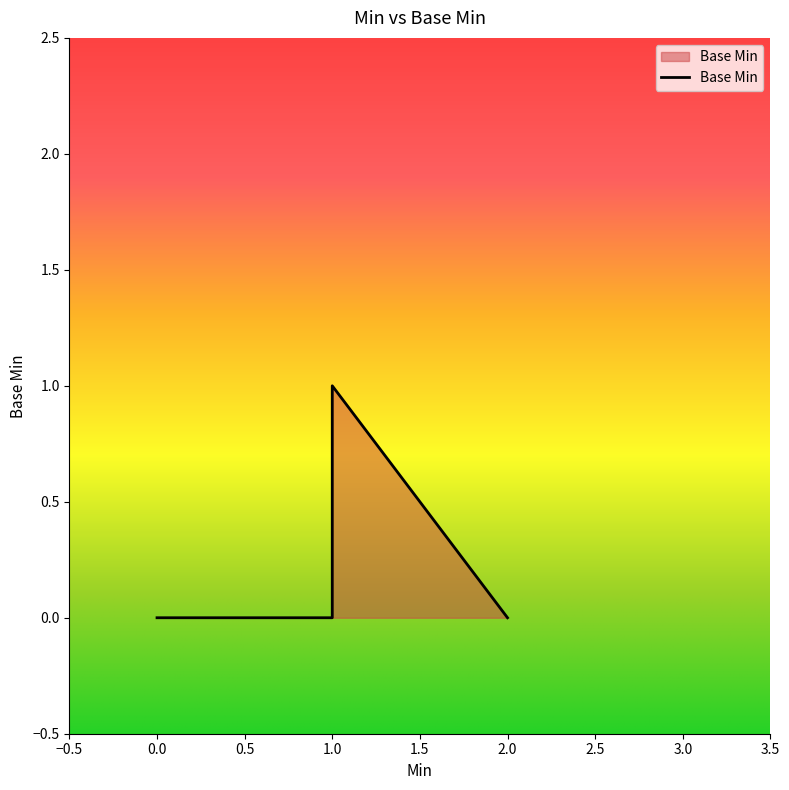

How many series are shown in this chart?

1